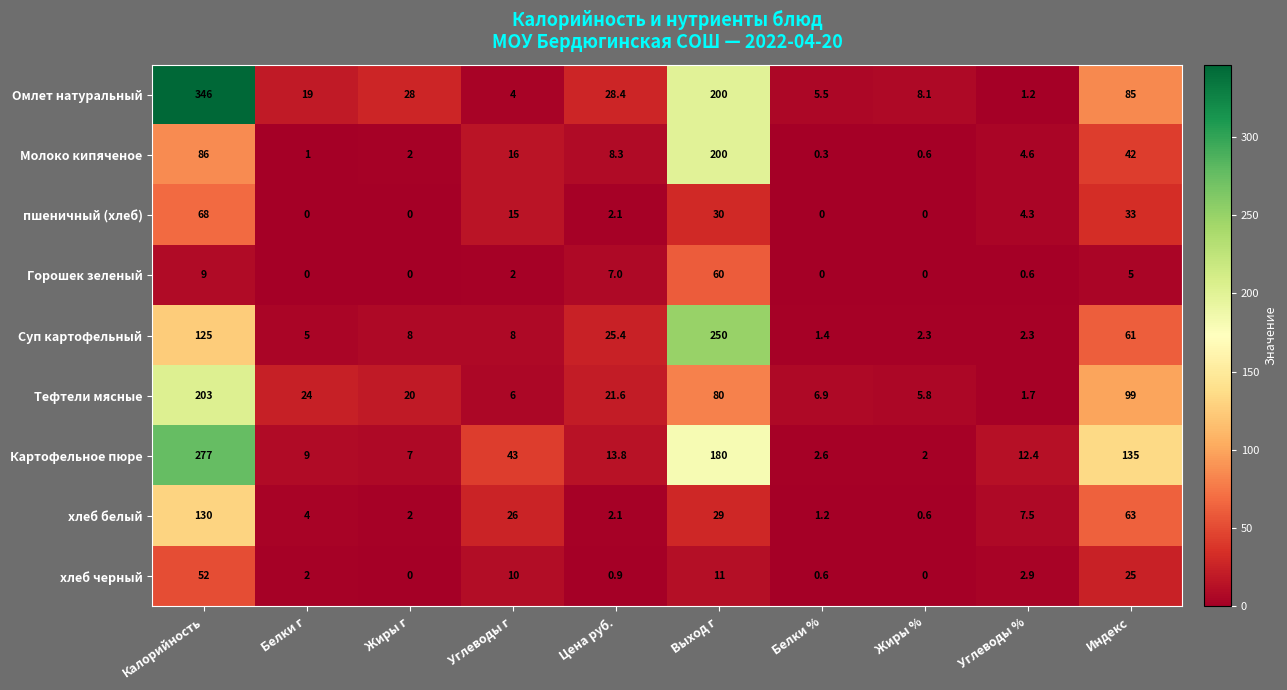

What is the approximate value of хлеб белый at Углеводы %?

7.5